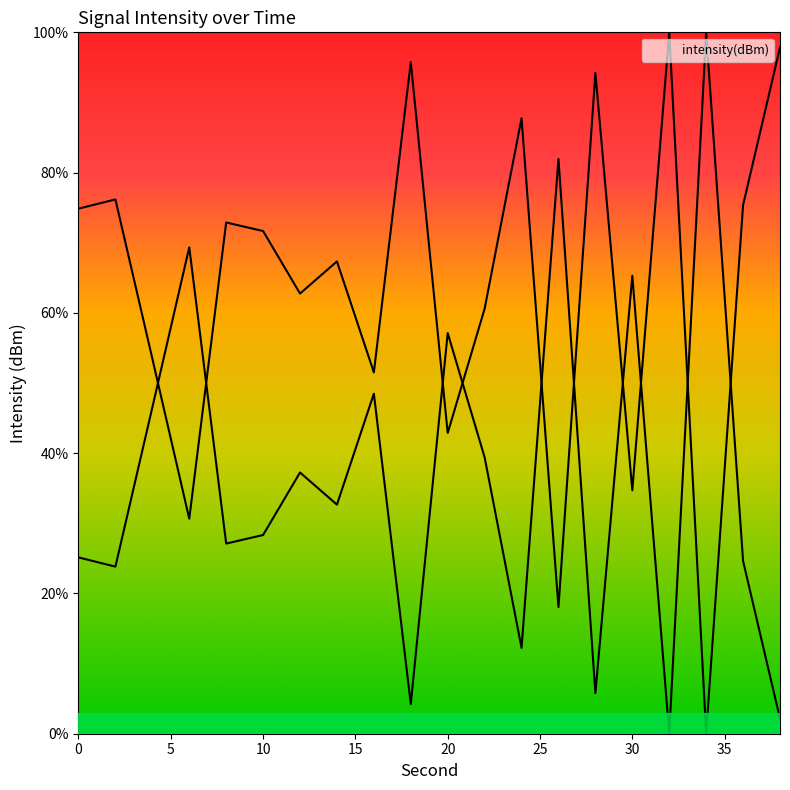

List the labels in order of value, smallest first.

34, 26, 6, 30, 20, 16, 4, 22, 12, 14, 10, 8, 0, 36, 2, 24, 28, 18, 38, 32